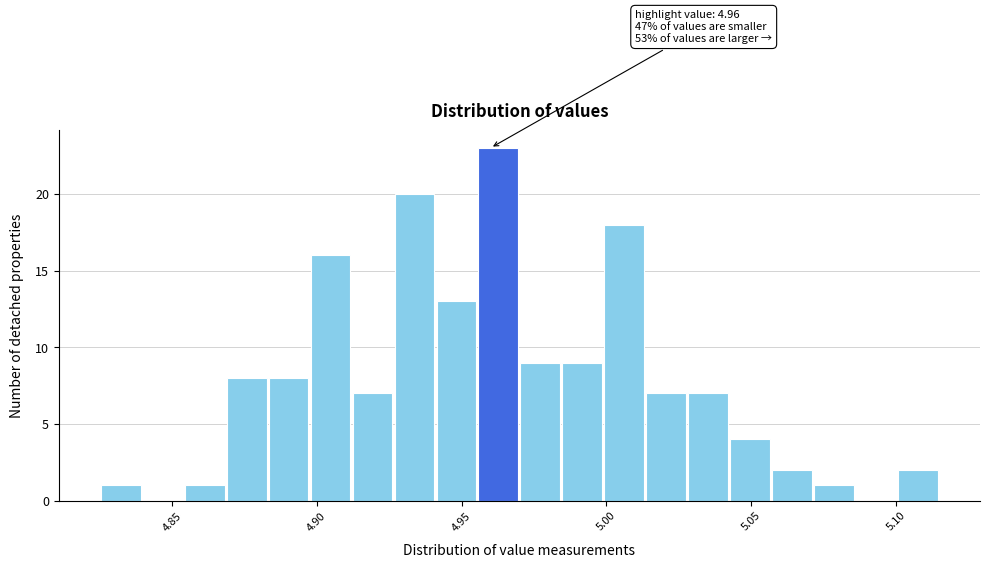

Around what value on the x-axis is the tallest bar? Give the approximate position of its centre, as read against the axis.

4.965